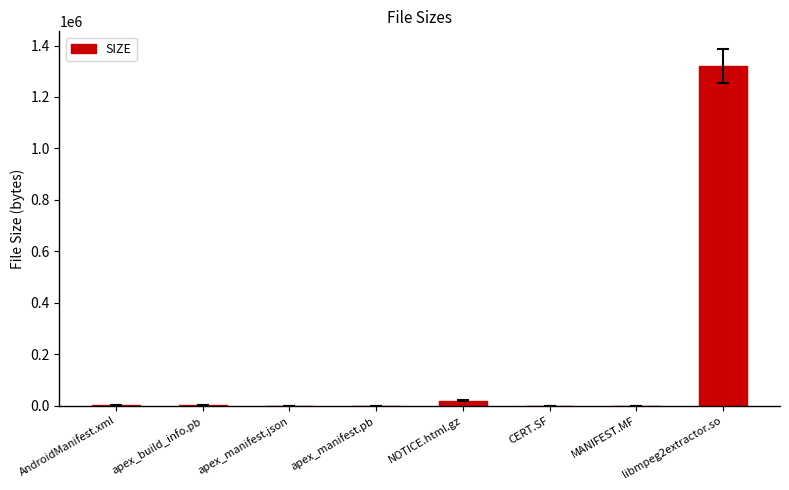

Which label corresponds to the largest value in the chart?

libmpeg2extractor.so